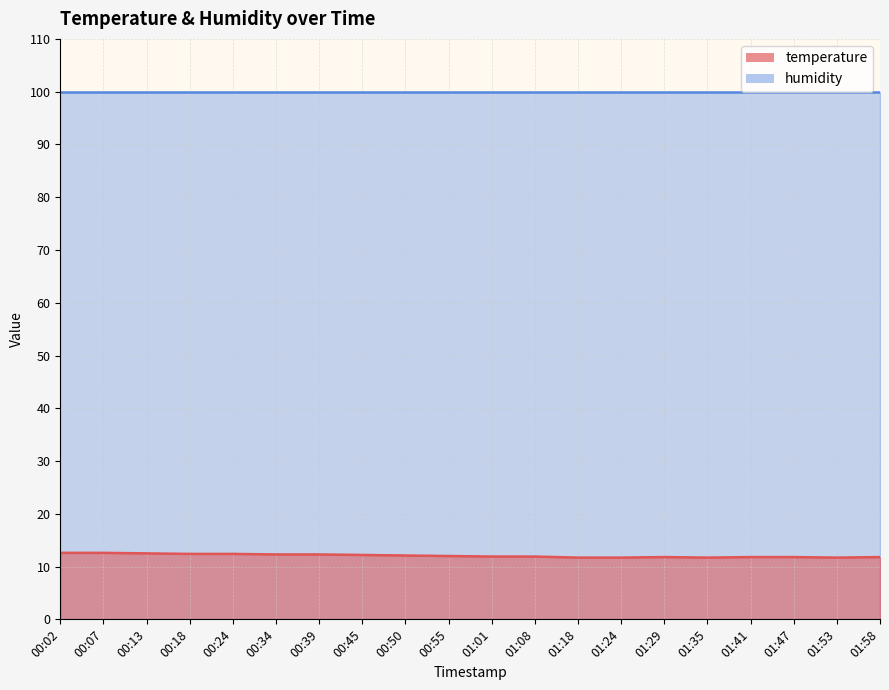

Which has a higher value, 00:24 or 00:34?

00:24